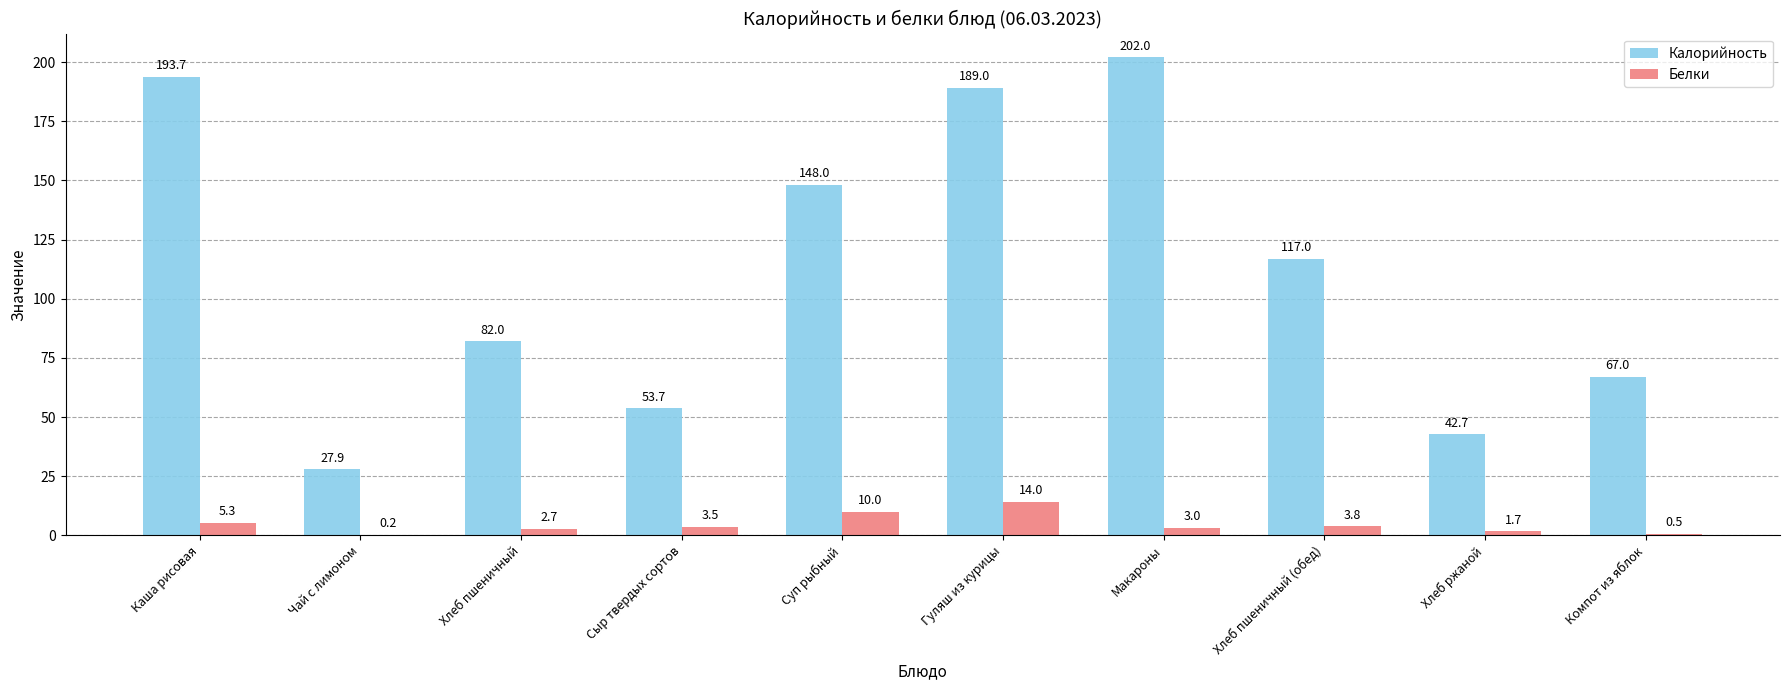

Between Чай с лимоном and Хлеб ржаной, which series saw the biggest shift?

Калорийность